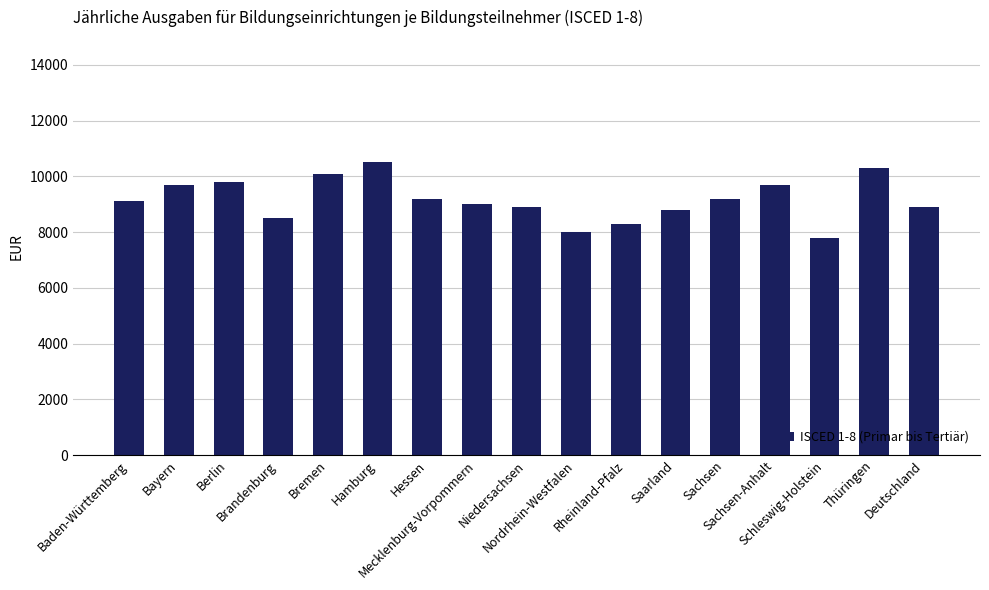

What is the label of the 2nd bar from the right?

Thüringen